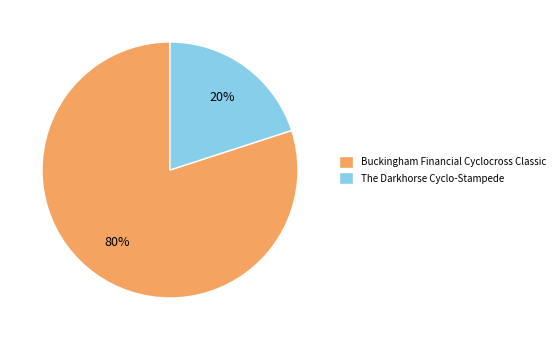

To the nearest percent, what is the average slice percentage?

50%